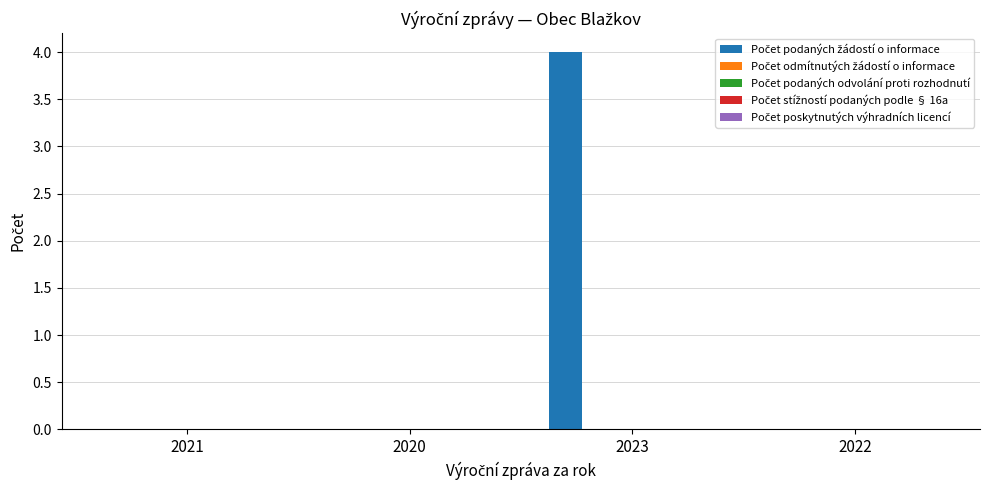

What is the sum of all values?

4